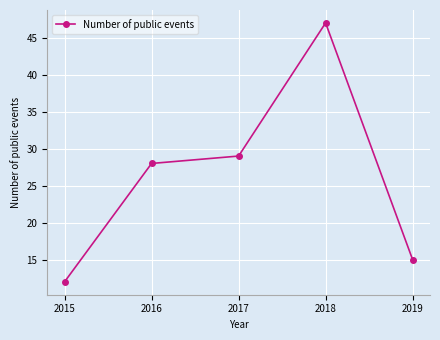

List the labels in order of value, smallest first.

2015, 2019, 2016, 2017, 2018